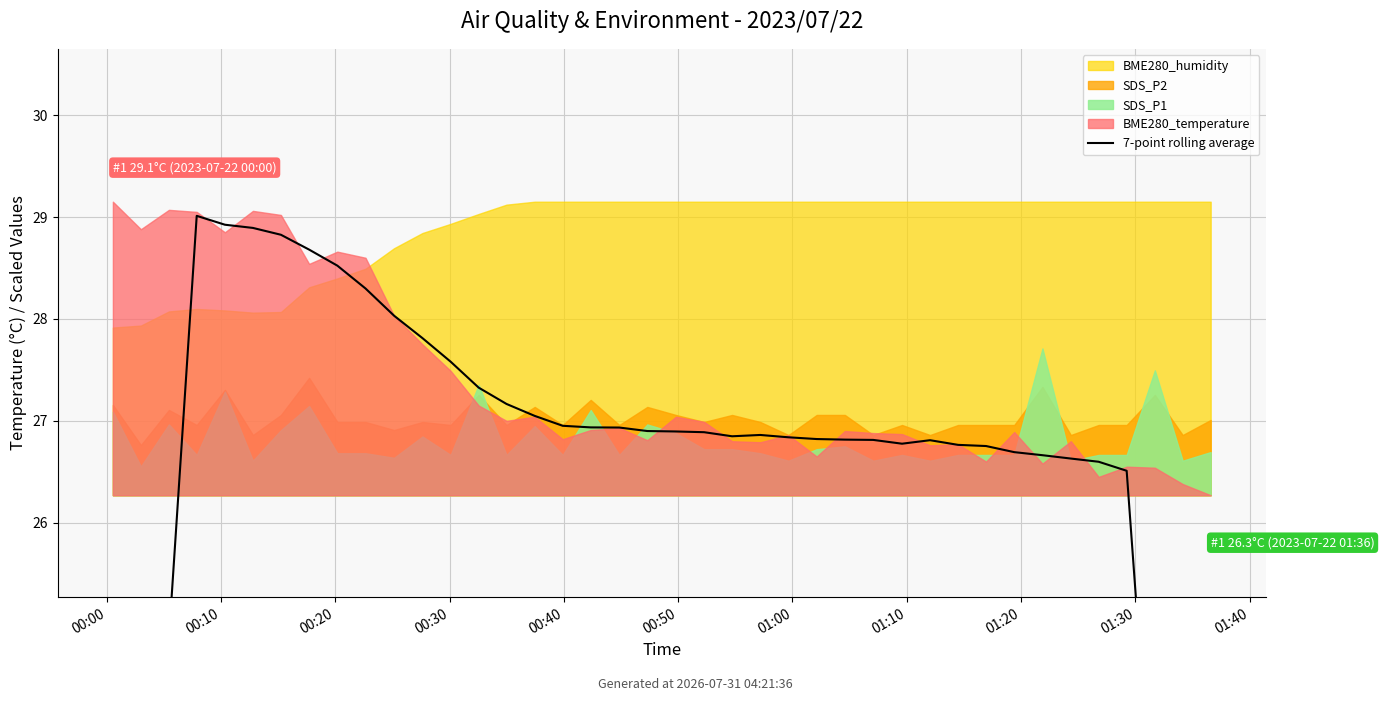

What is the ratio of the value at 22 to the value at 19?

1.0